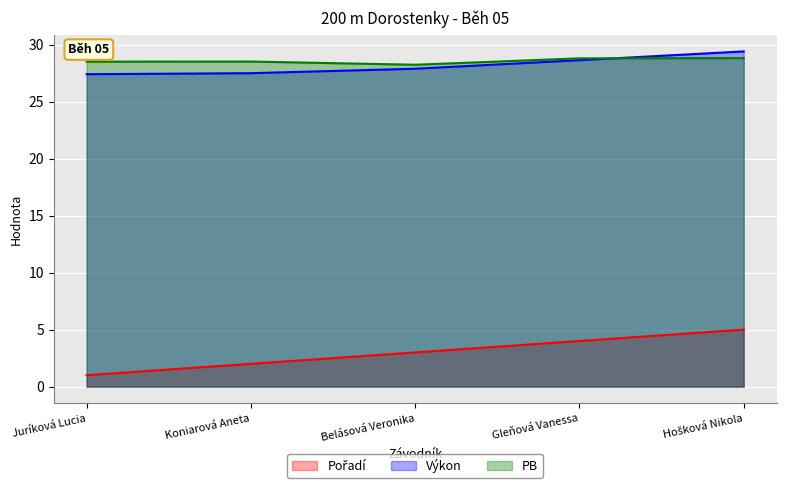

Which series has the largest total across all categories?

PB